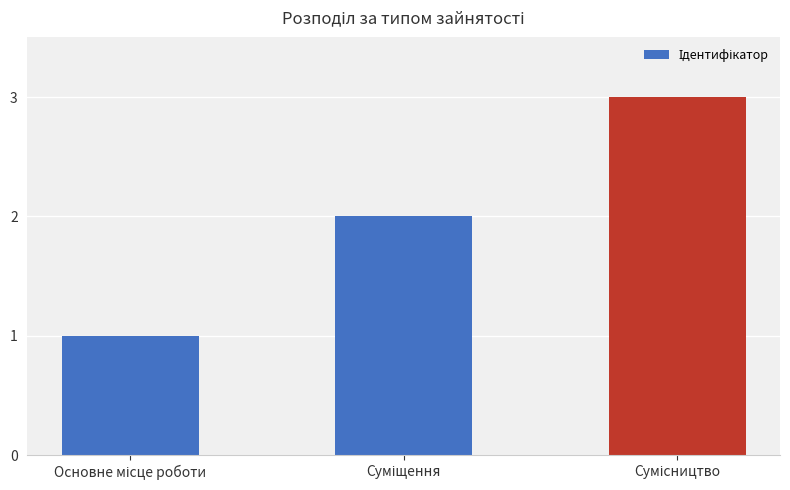

What is the greatest value displayed?

3